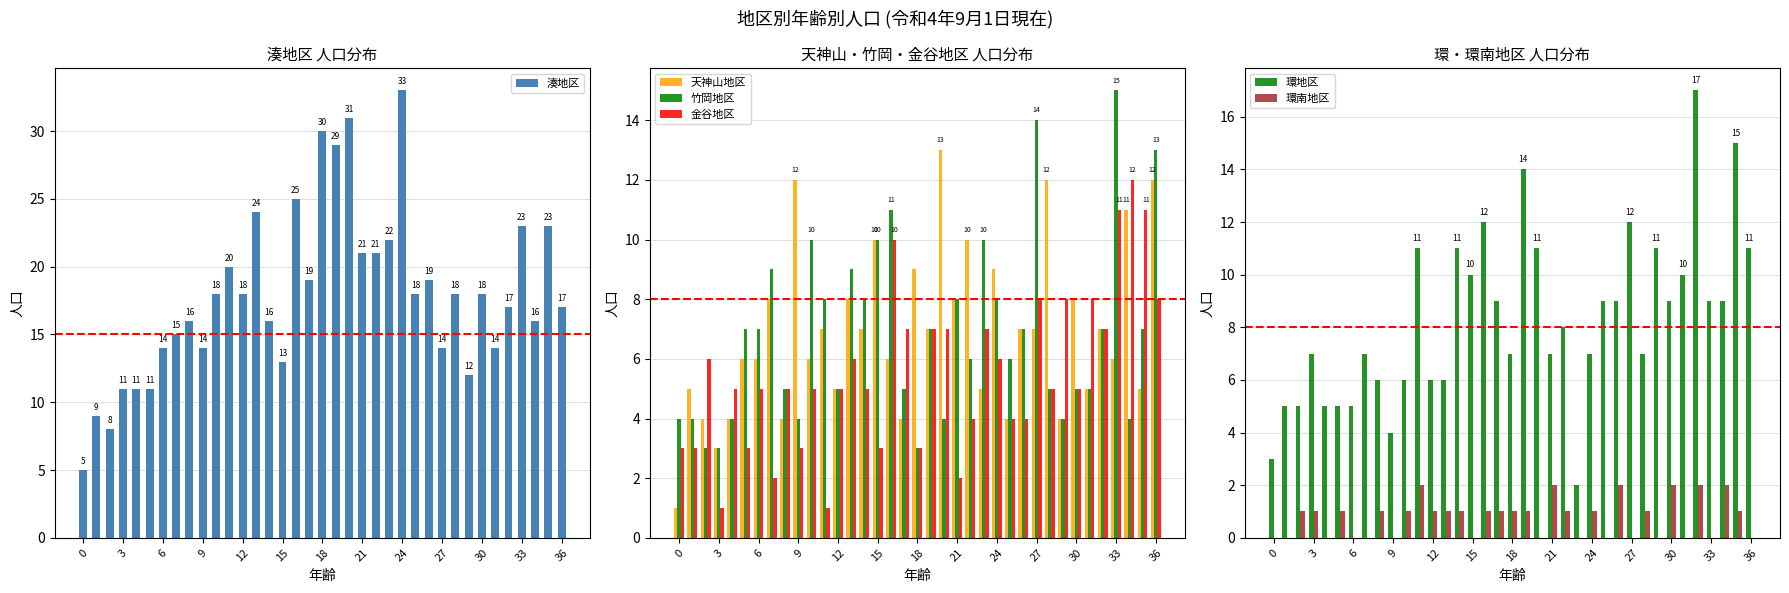

How many bars are there in total?

222